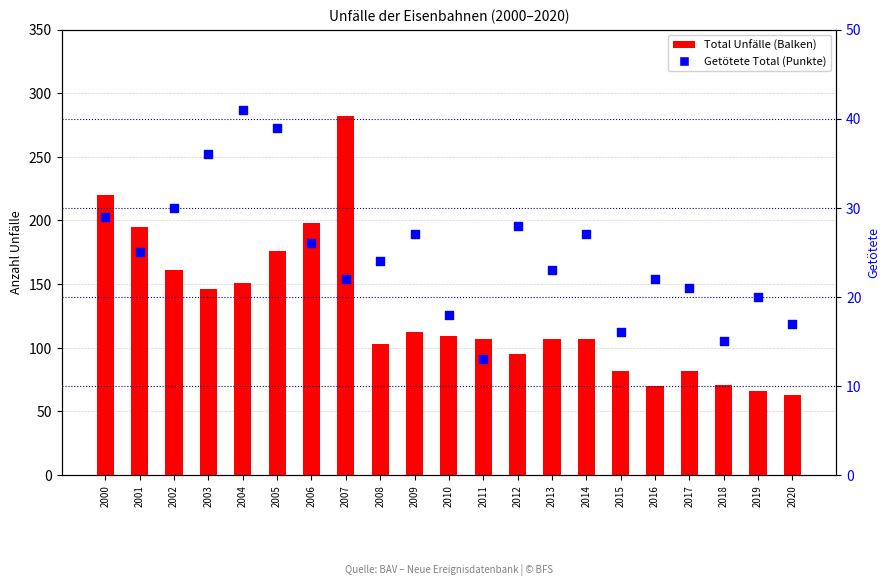

Which series reaches the maximum Y coordinate?

Total Unfälle